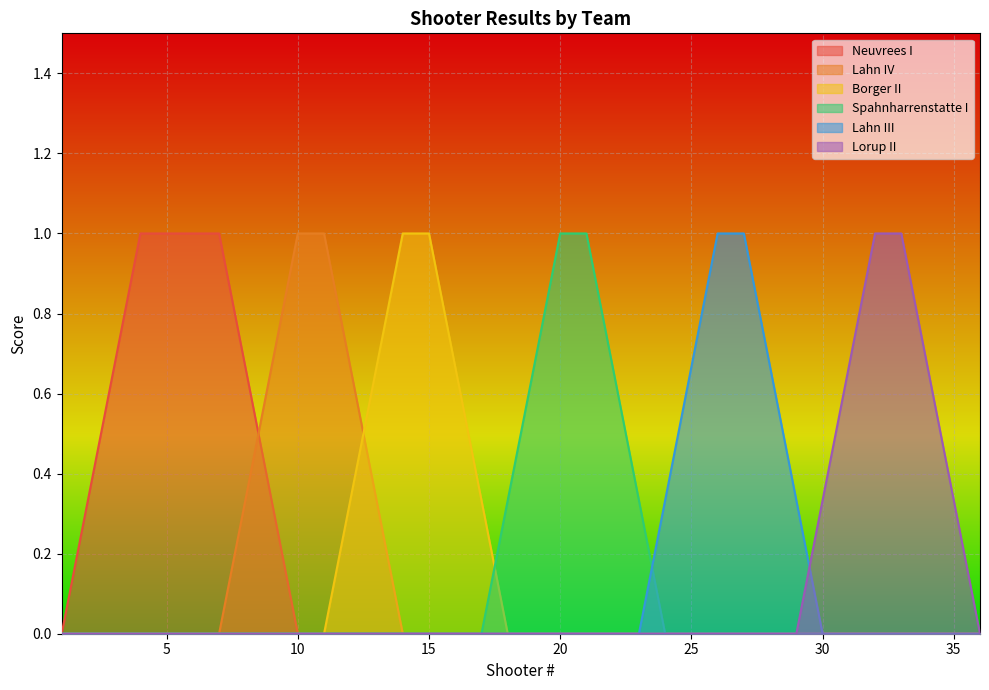

Is the value of Lahn IV at 9 greater than the value of Lorup II at 6?

Yes